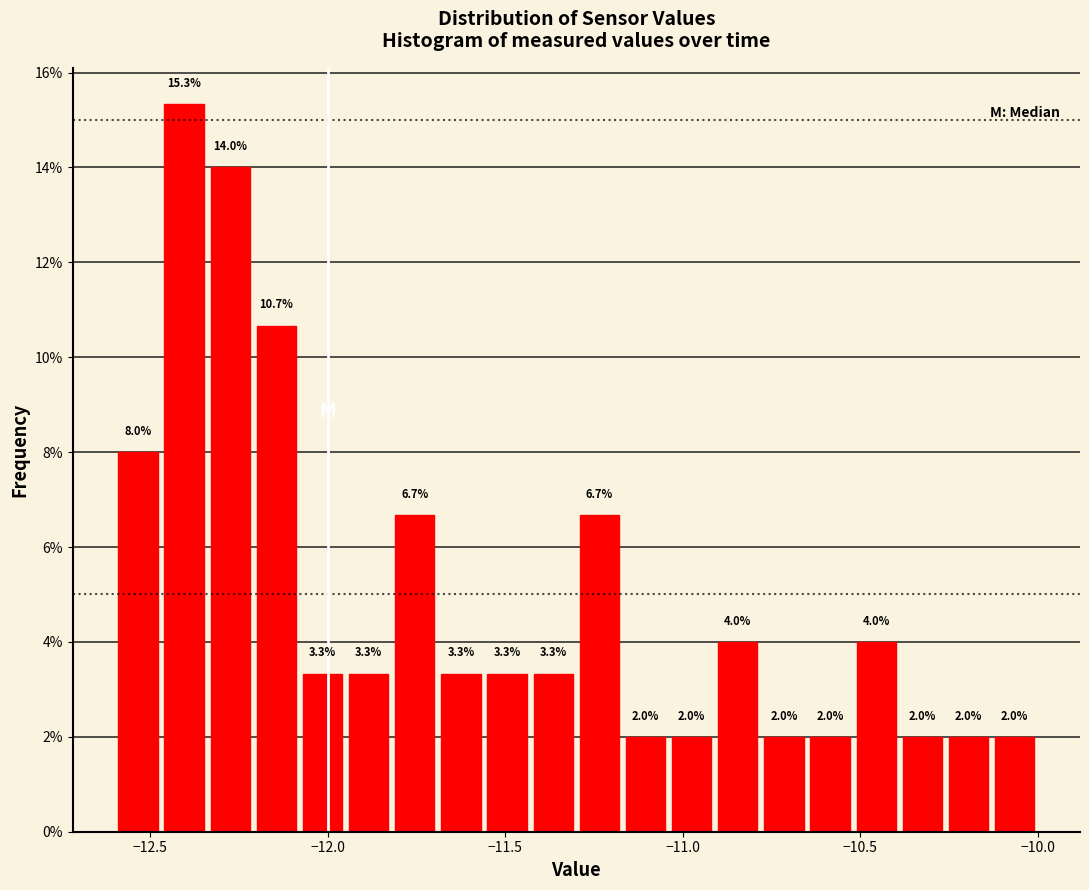

Around what value on the x-axis is the tallest bar? Give the approximate position of its centre, as read against the axis.

-12.40